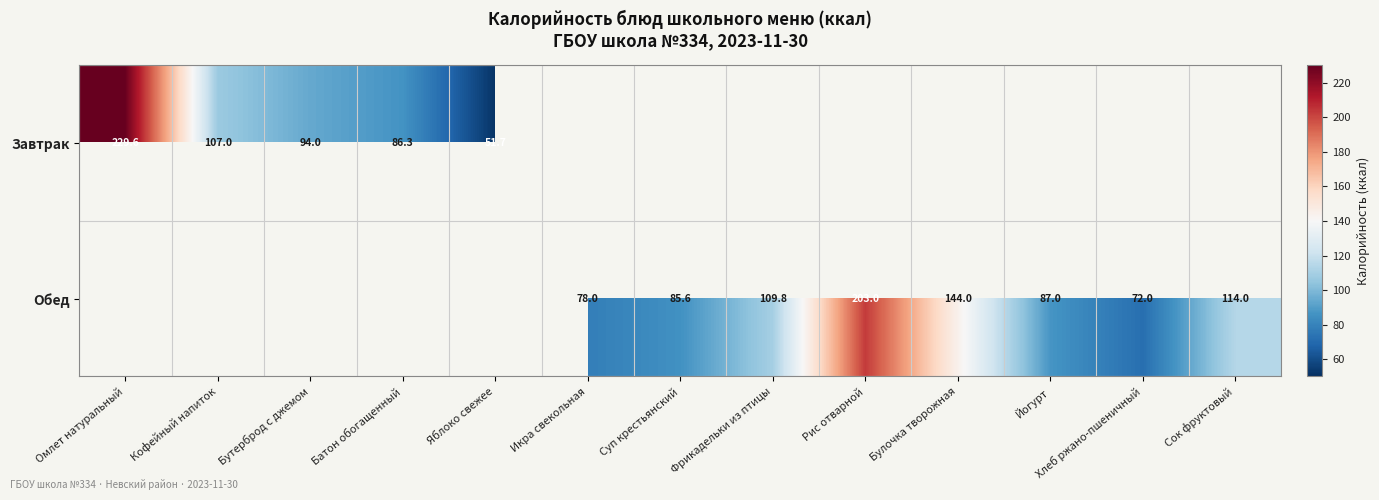

What is the difference between the Обед values at Йогурт and Фрикадельки из птицы?

22.8